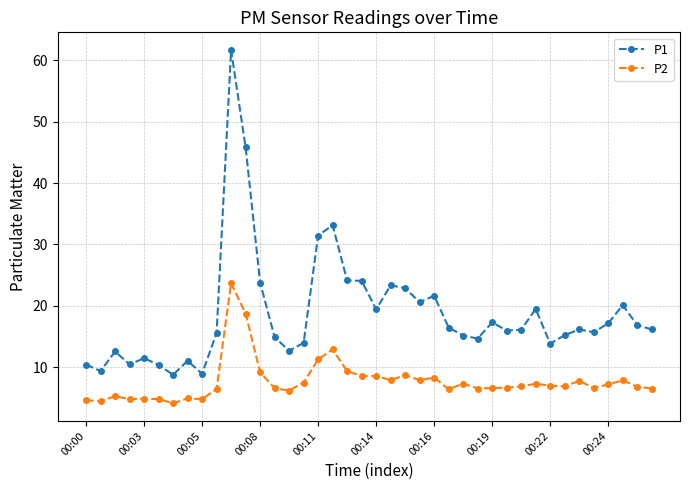

What is the value of the P1 point at the 32nd from the left?

19.5